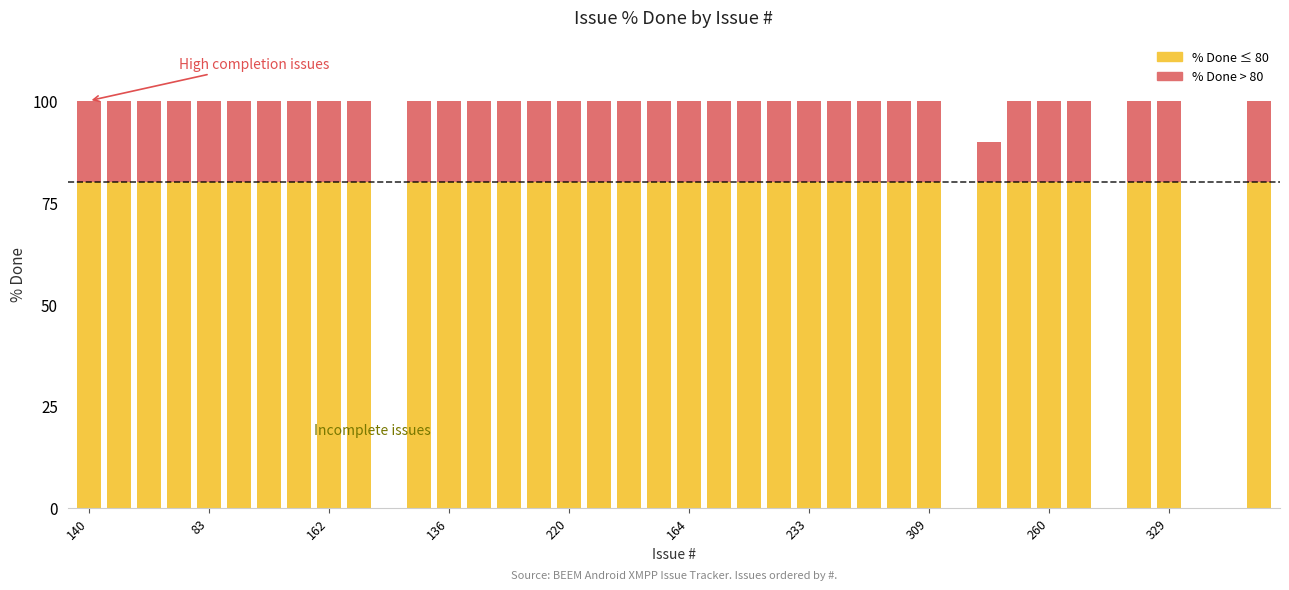

What is the label of the 10th bar from the left?

329